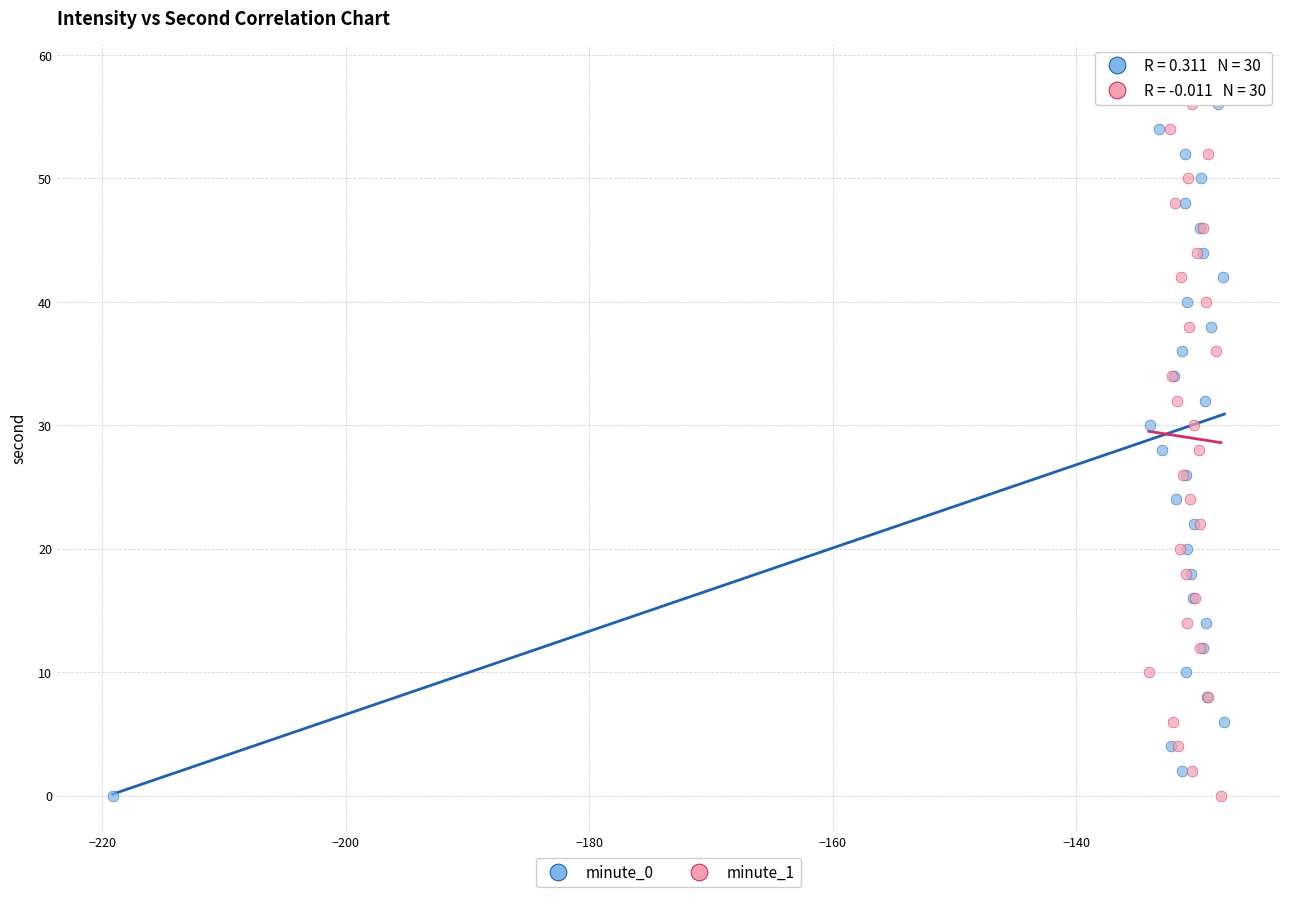

What are all the series names shown in the legend?

minute_0, minute_1